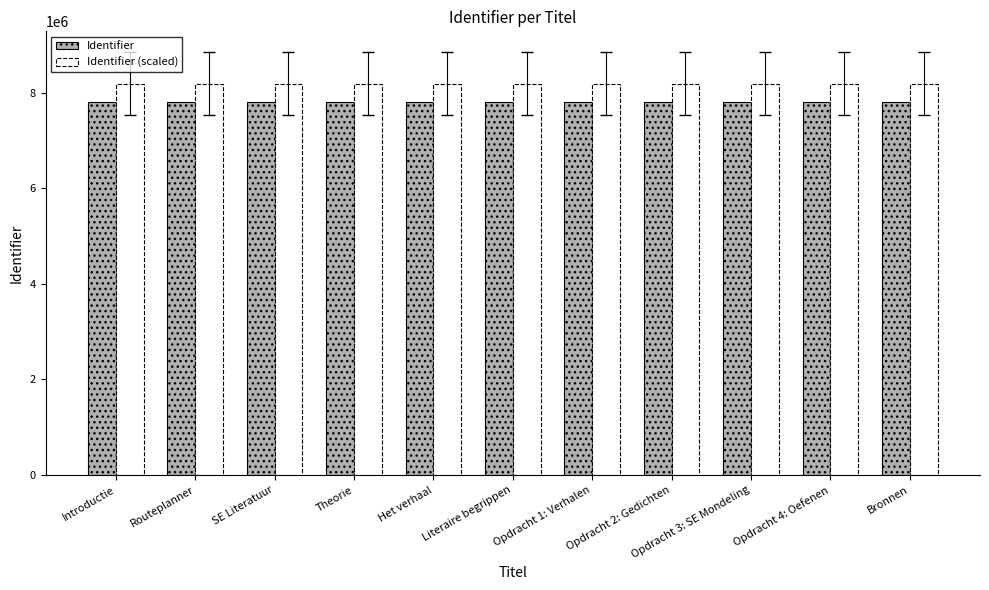

How many bars are there in total?

22